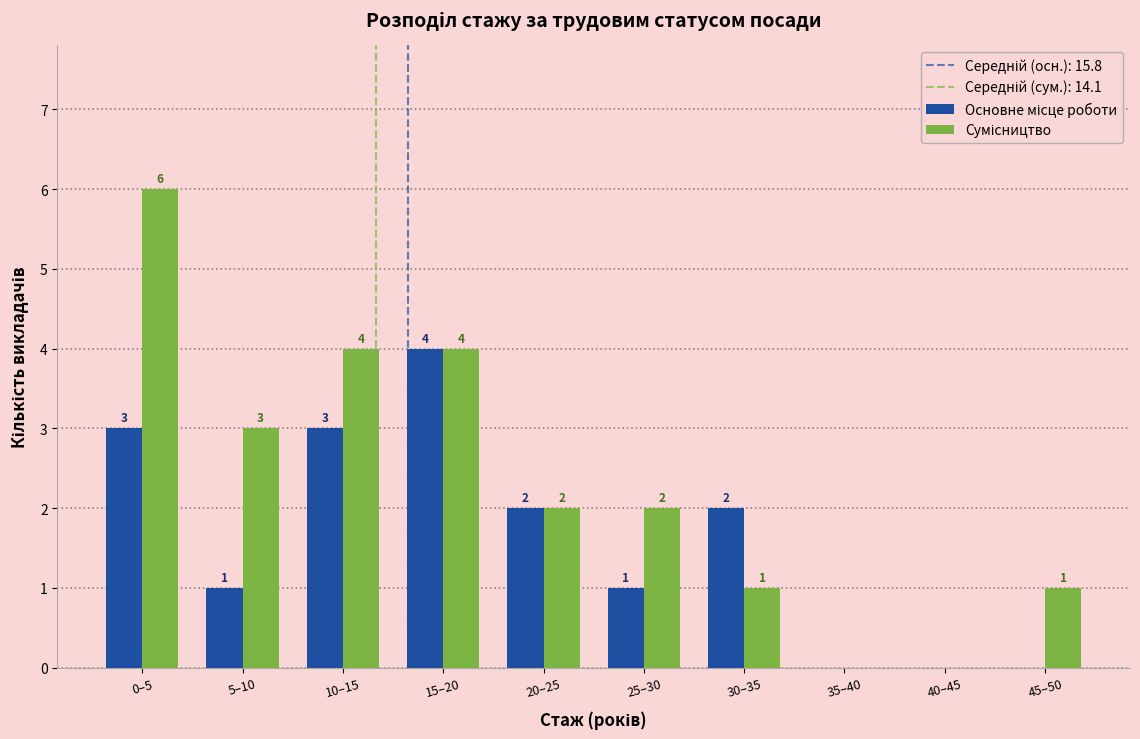

What is the total value across all series at 5–10?

4